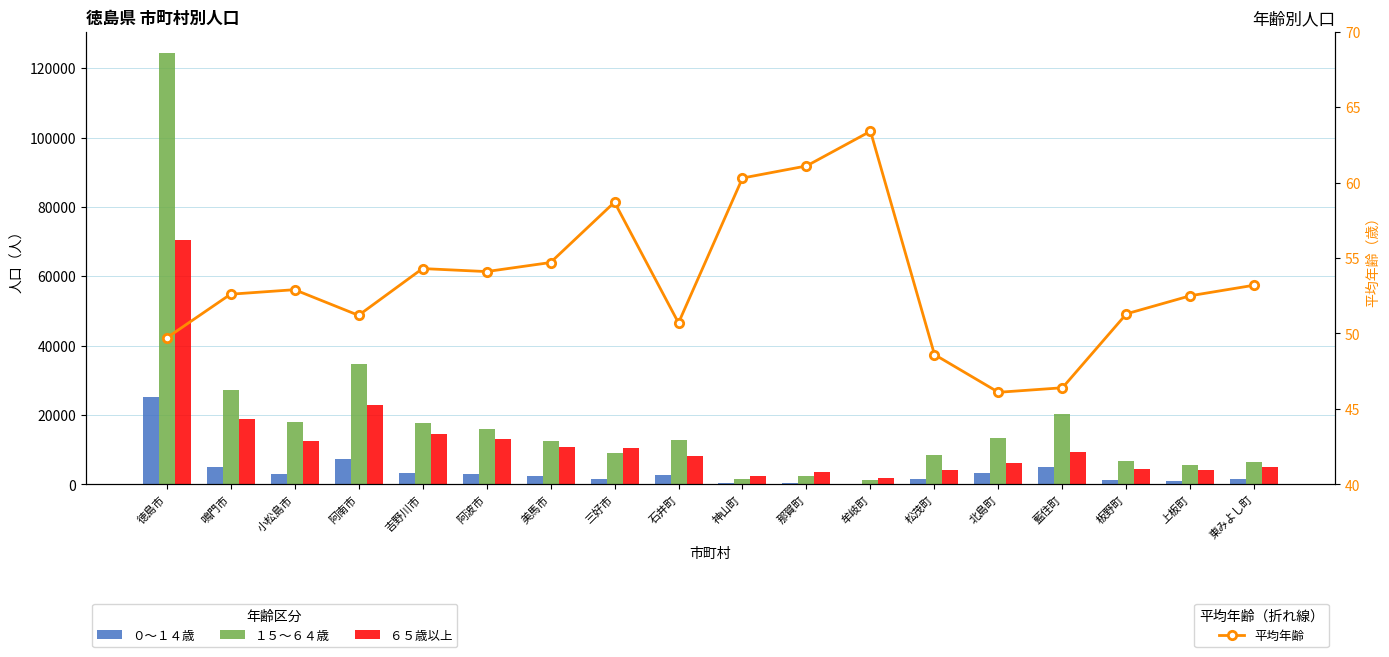

Is the value of １５～６４歳 at 上板町 greater than the value of ６５歳以上 at 石井町?

No